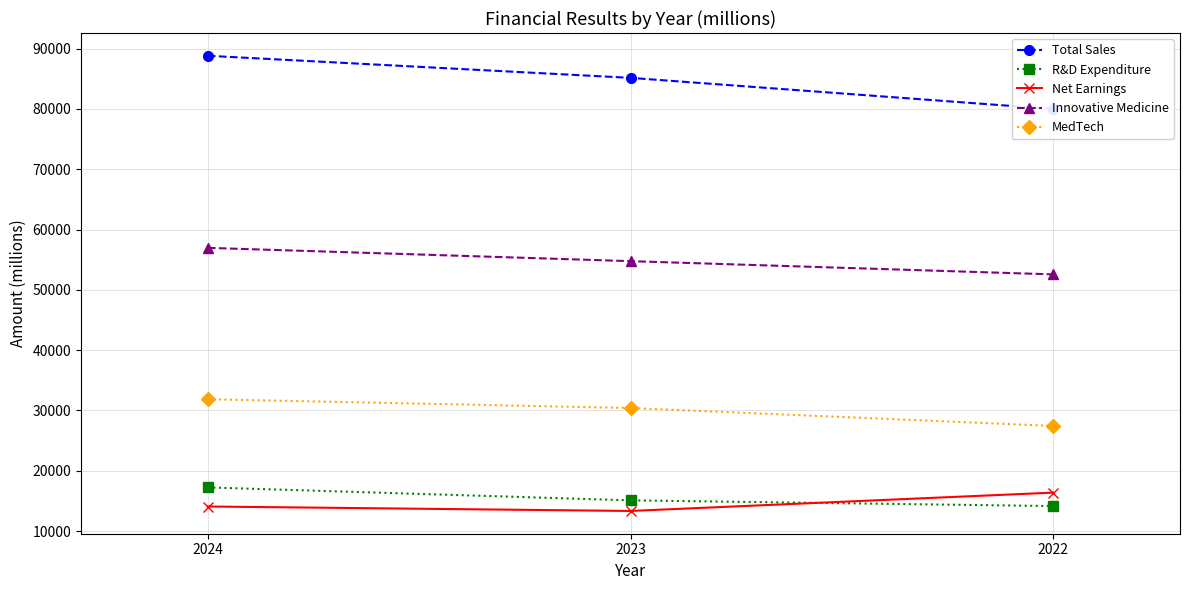

What is the sum of all R&D Expenditure values?

46452